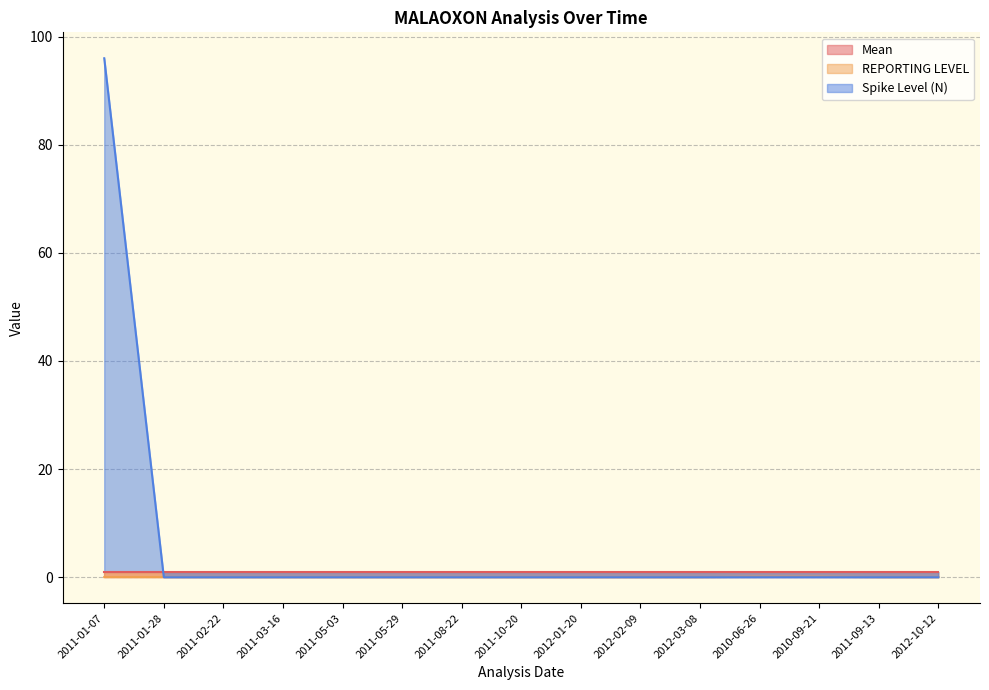

Between 2011-02-22 and 2011-10-20, which series saw the biggest shift?

REPORTING LEVEL